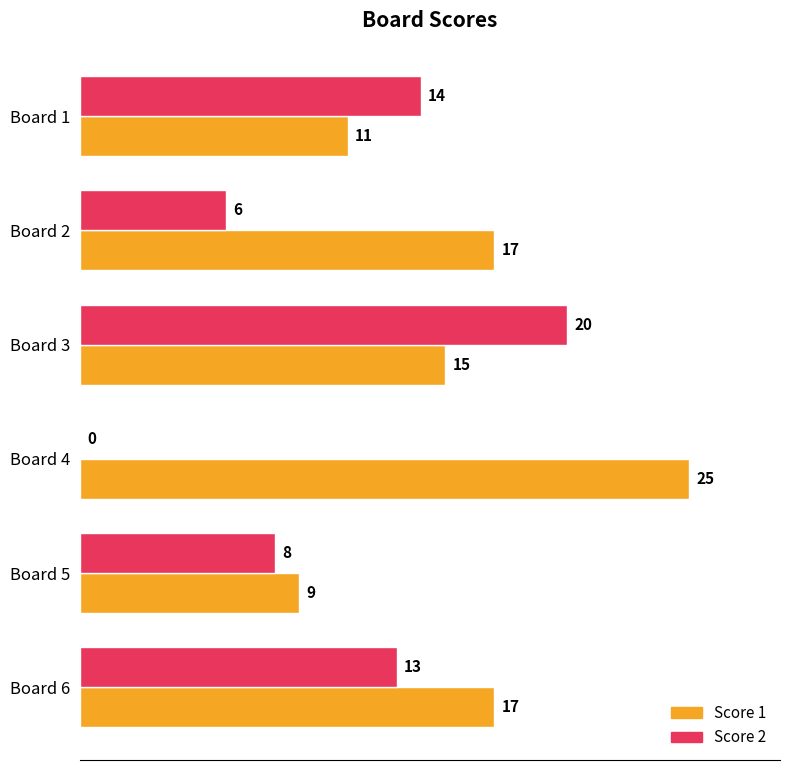

At which category is the sum across all series the highest?

Board 3